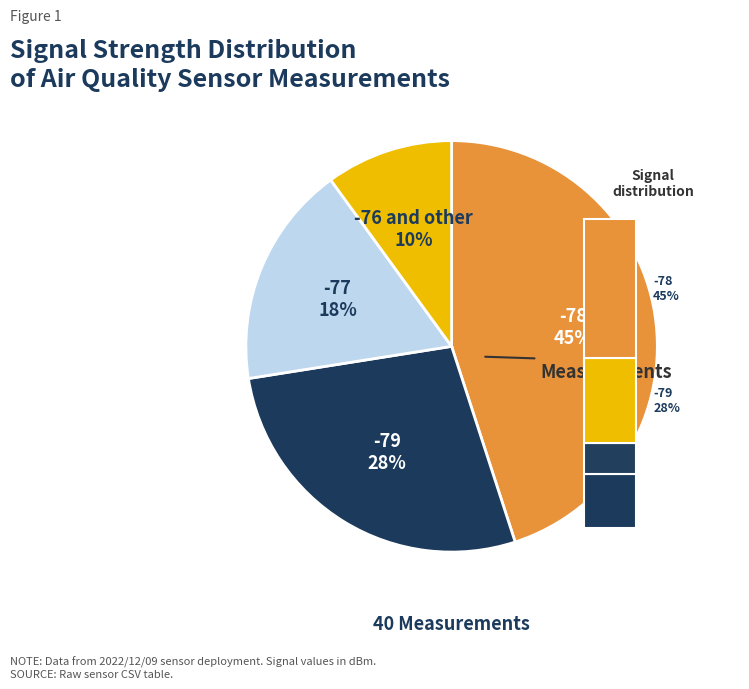

Does any single category account for the majority?

No